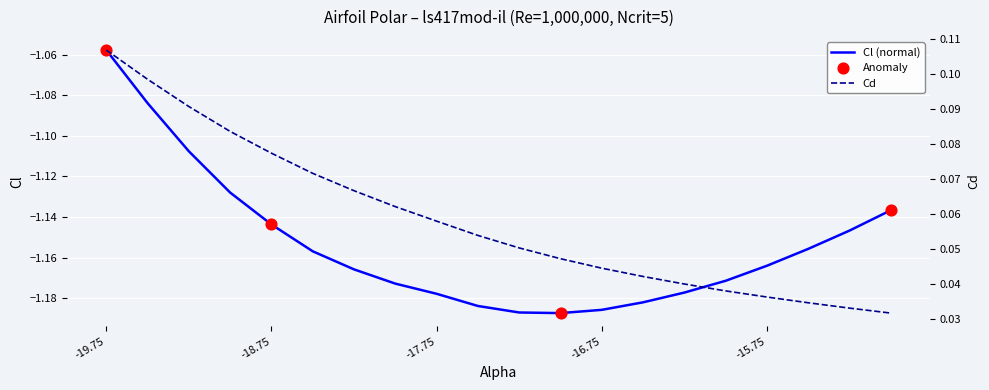

At how many categories does at least one series exceed 0?

20